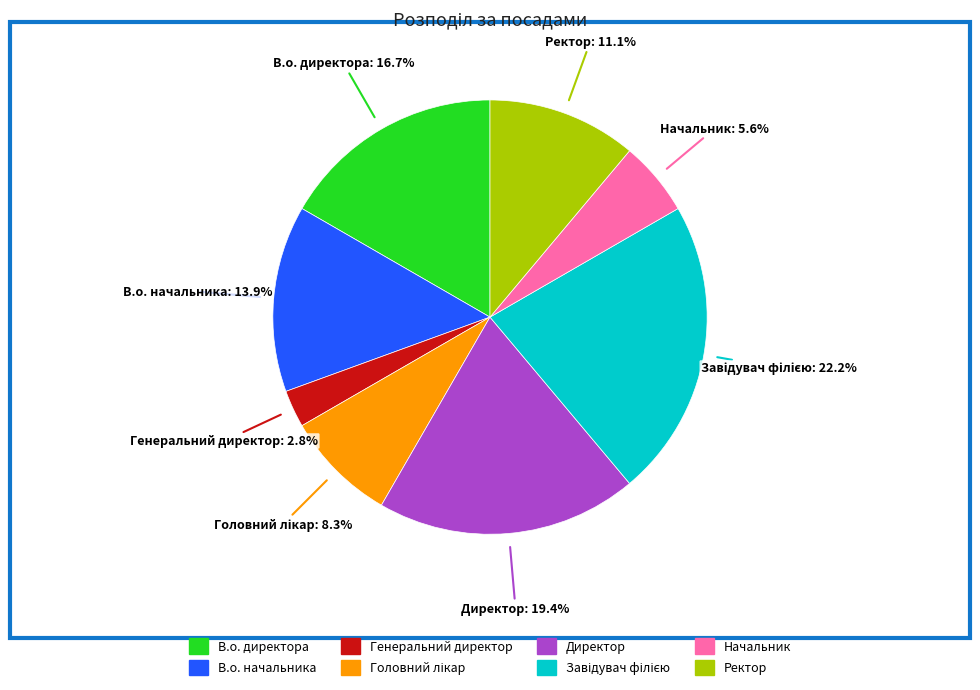

Count the number of slices in the pie.

8